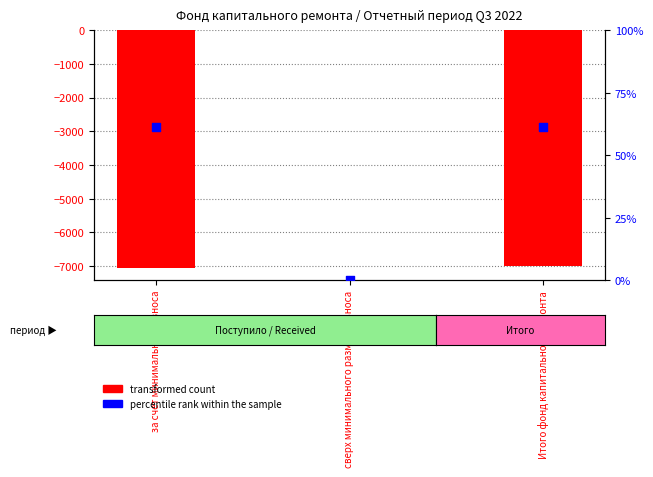

Which series has the widest spread of Y values?

transformed count